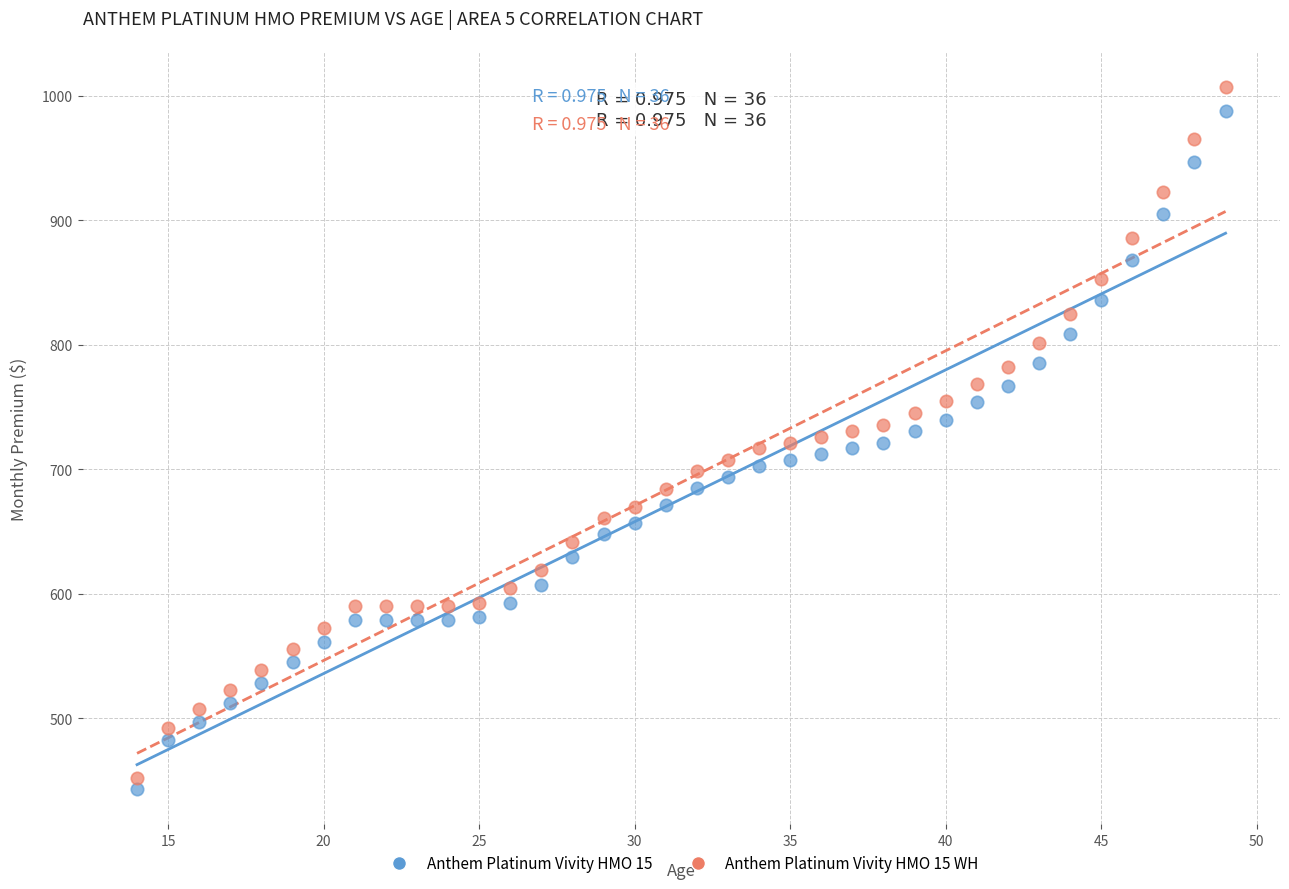

Which series has the largest Y range (max minus min)?

Anthem Platinum Vivity HMO 15 WH